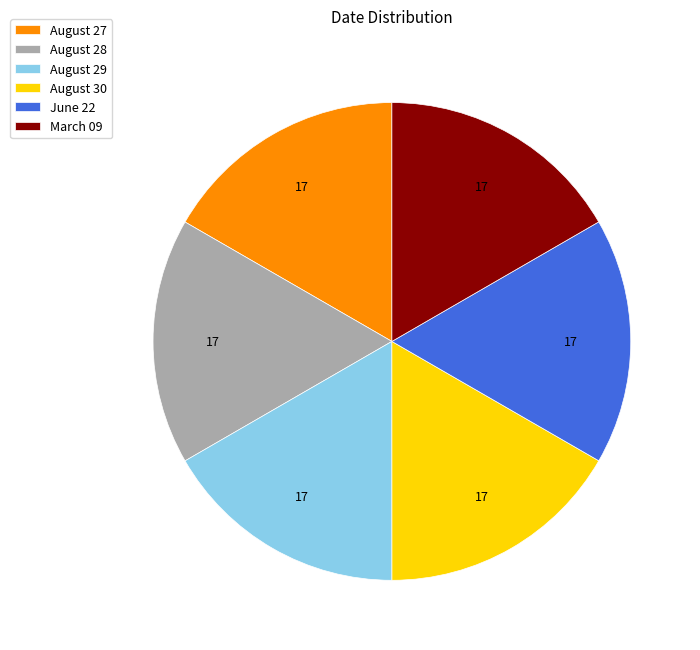

What is the ratio of the value at March 09 to the value at June 22?

1.0